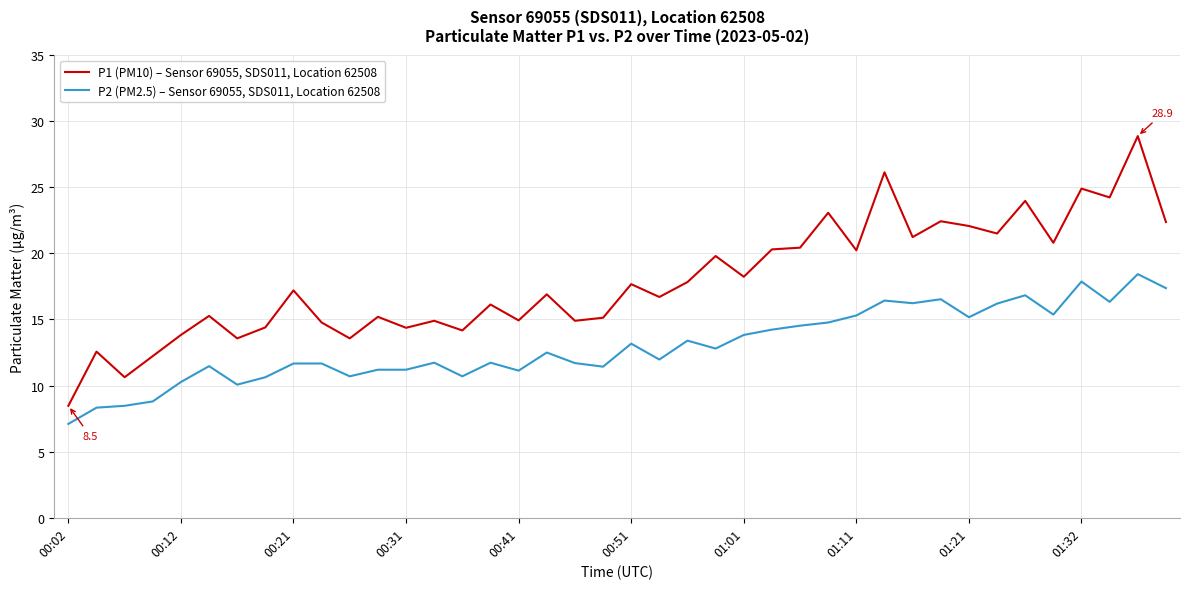

List the series in order of their peak value, lowest first.

P2 (PM2.5) – Sensor 69055, SDS011, Location 62508, P1 (PM10) – Sensor 69055, SDS011, Location 62508